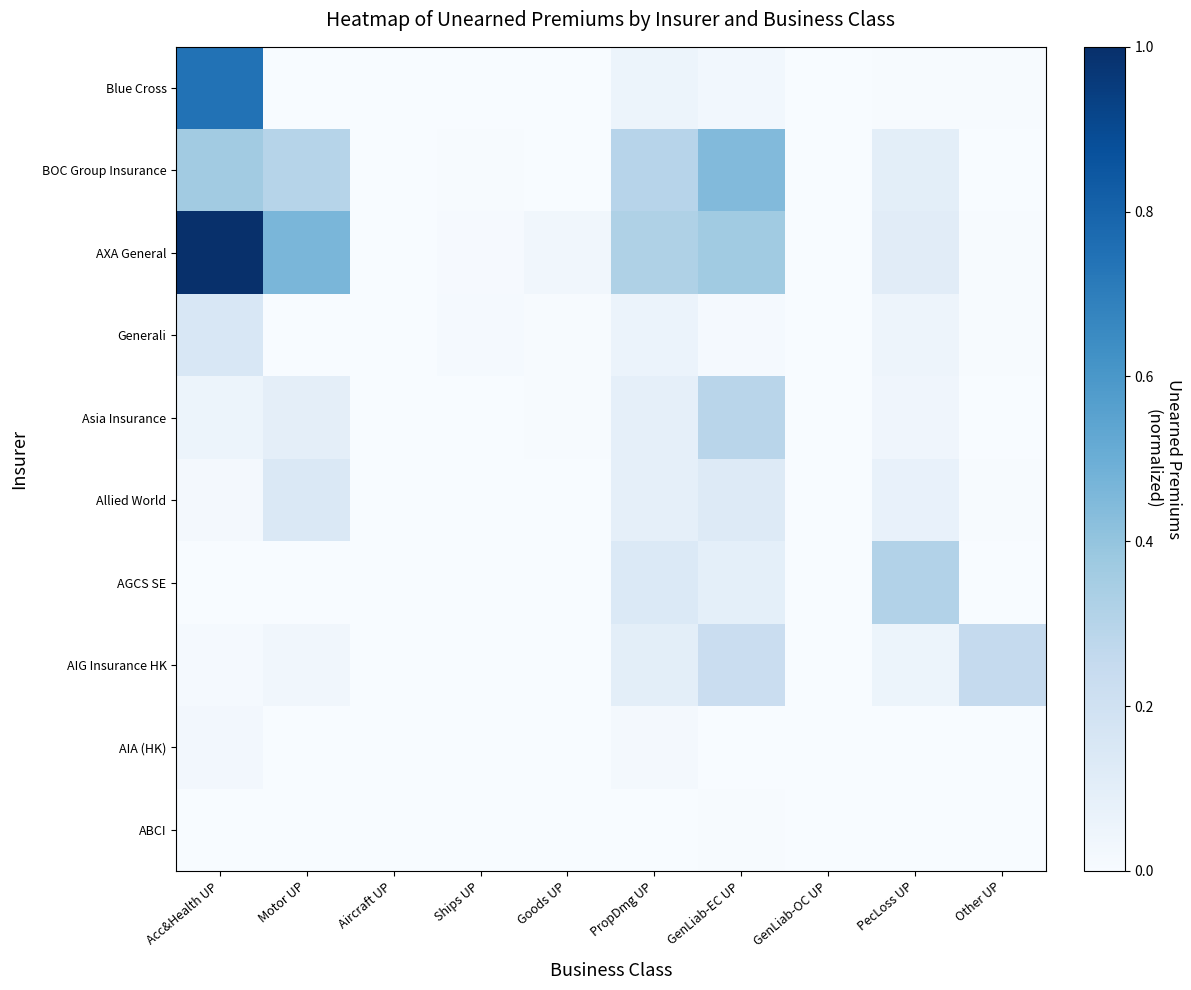

True or false: Asia Insurance has a value of 0.0 at Ships UP.

False